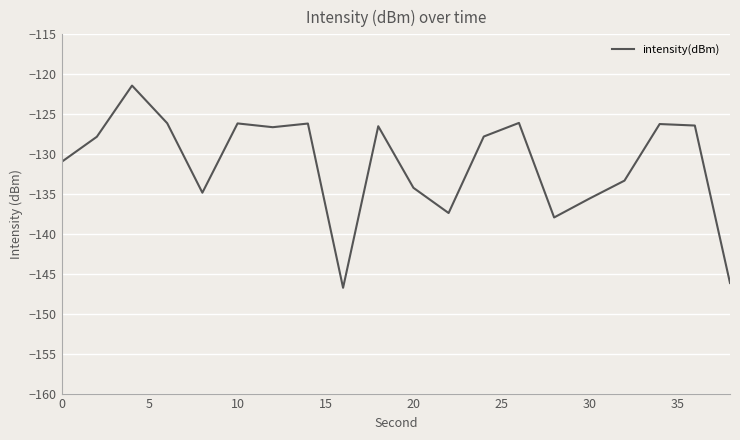

What is the greatest value displayed?

-121.4